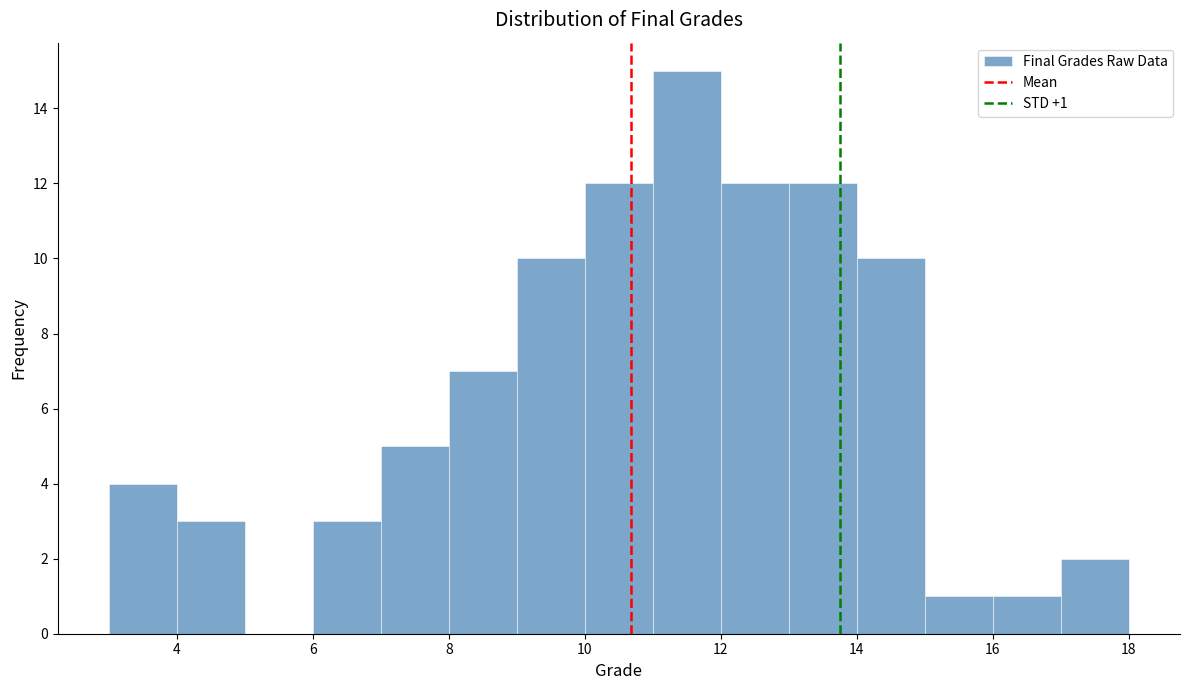

Which range on the x-axis has the tallest bar?

11 to 12